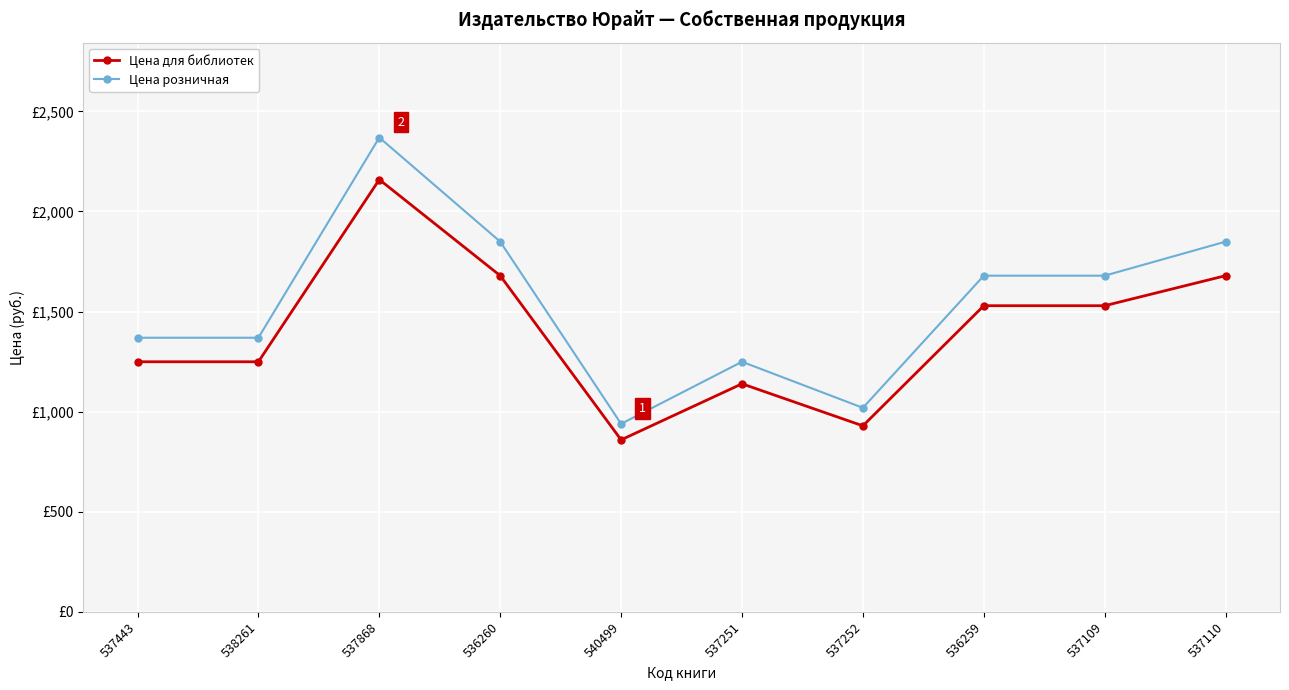

Between 537868 and 537109, which series saw the biggest shift?

Цена розничная